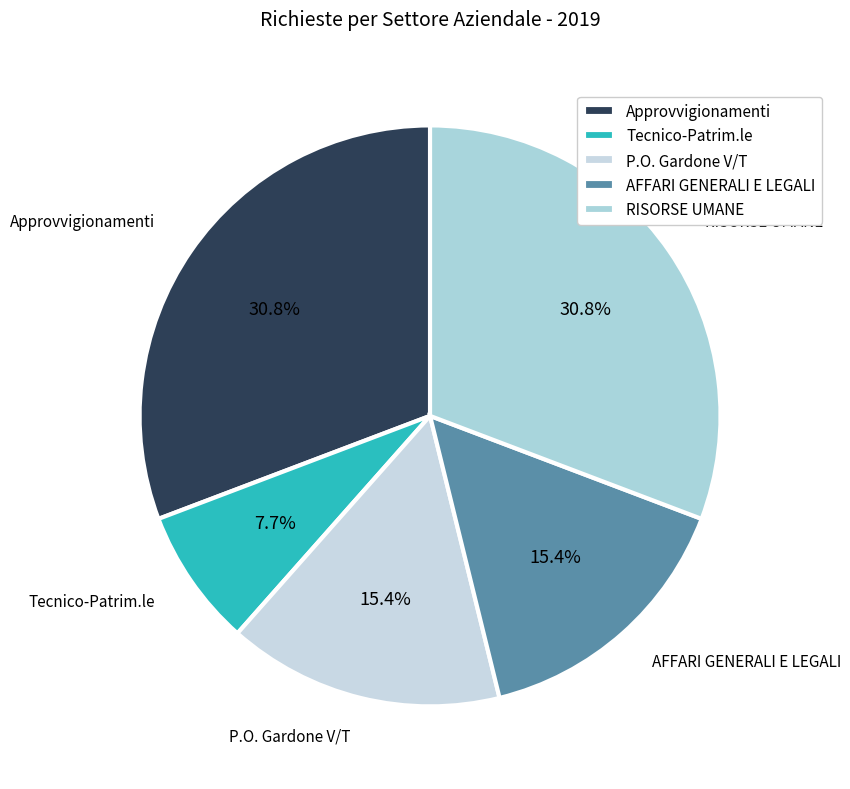

Count the number of slices in the pie.

5